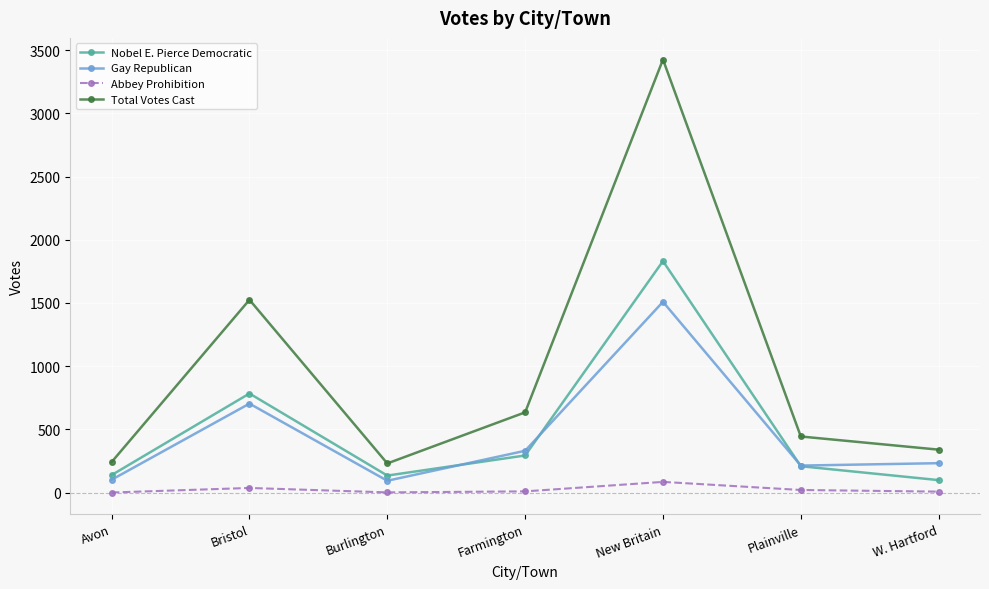

How many data points in Abbey Prohibition are less than 10?

3